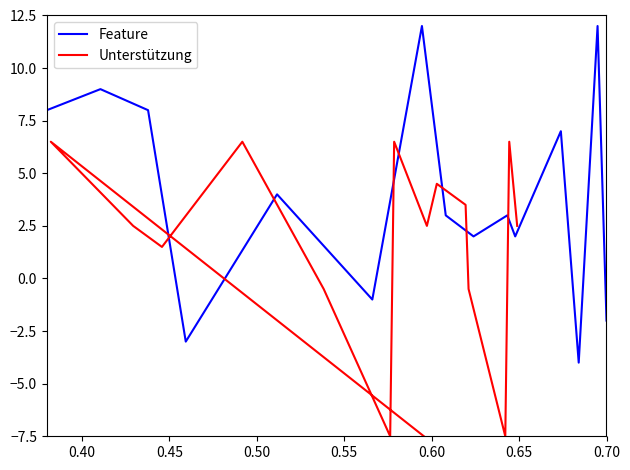

How many values in the Feature series are below 3?

6